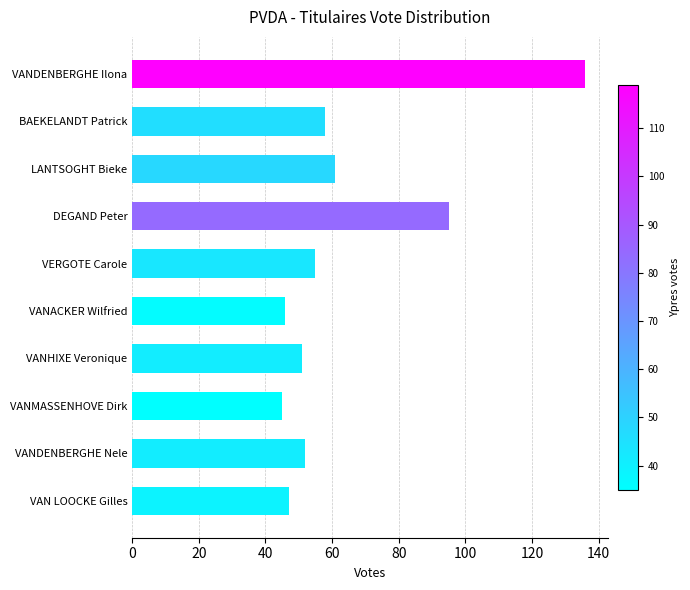

Are the bars grouped side by side (vs. stacked)?

No